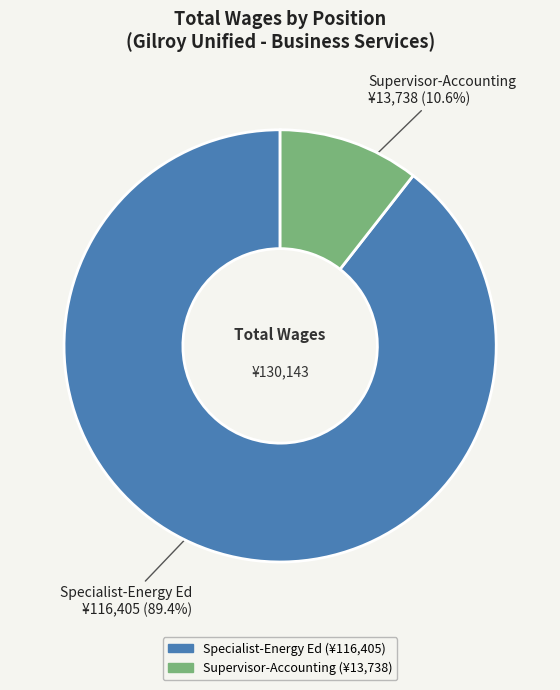

To the nearest percent, what is the average slice percentage?

50%